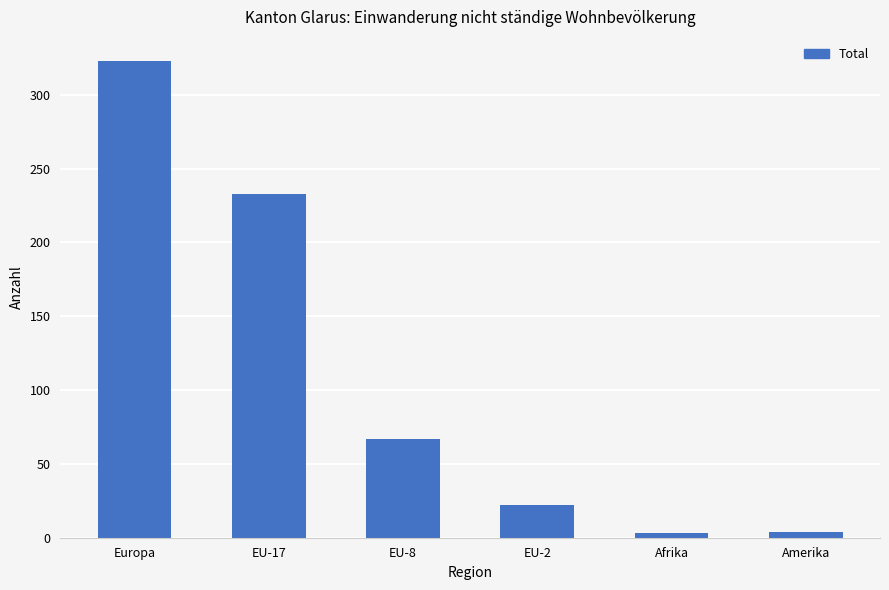

How many values are below 67?

3